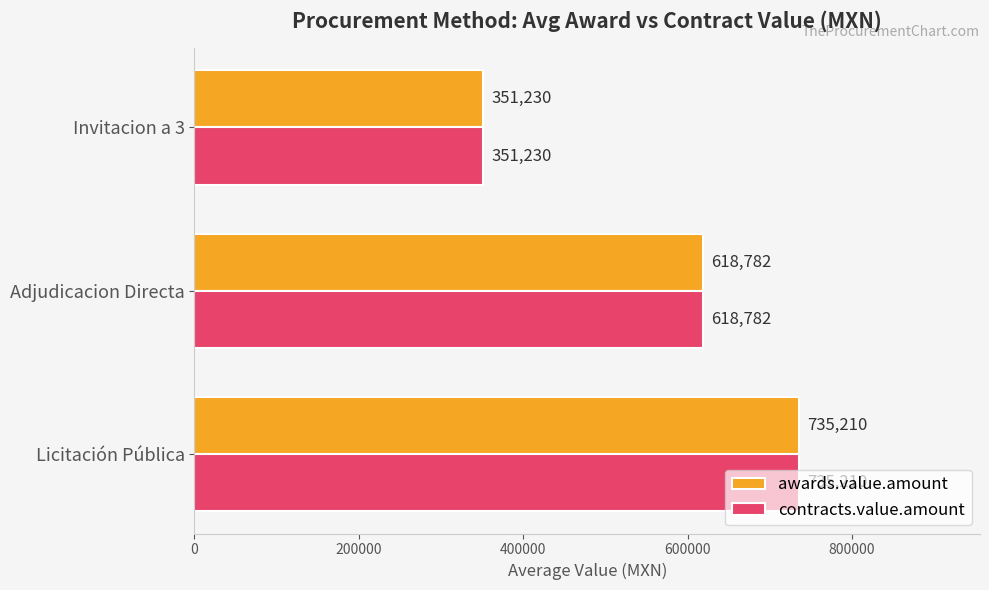

At which label is contracts.value.amount closest to 543220?

Adjudicacion Directa